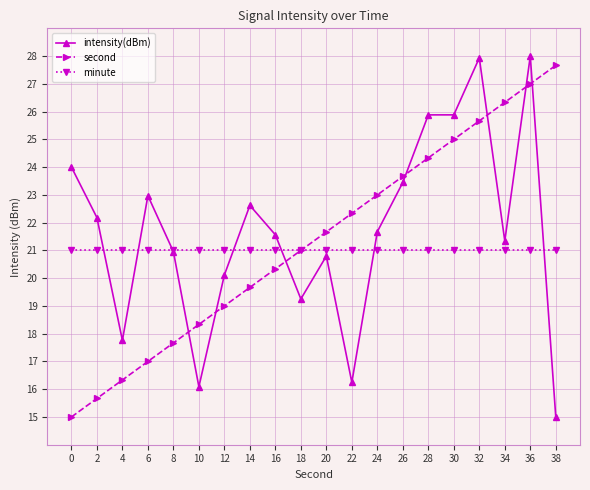

Rank the series by their average value, from lowest to highest.

minute, second, intensity(dBm)